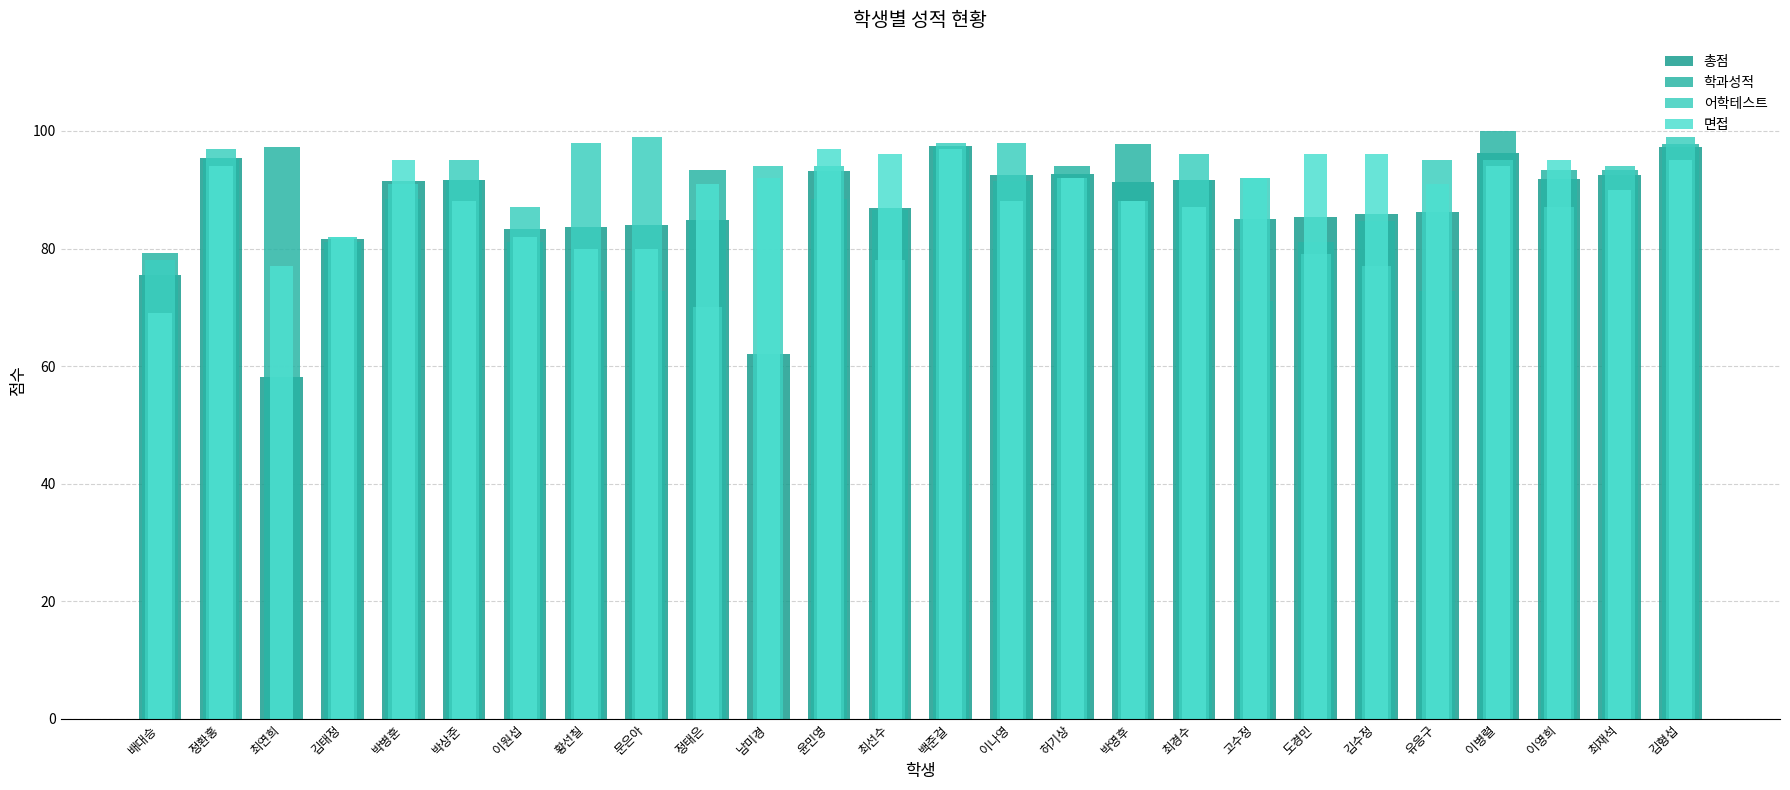

Reading left to right, what are all the values shown in this chart?

총점: 배대승=75.4	정환홍=95.4	최연희=58.1	김태정=81.7	박병훈=91.5	박상준=91.6	이원섭=83.4	황선칠=83.6	문은아=83.9	정태은=84.8	남미경=62.0	윤민영=93.1	최선수=86.9	백준걸=97.4	이나영=92.5	허기상=92.7	박영후=91.2	최경수=91.6	고수정=85.0	도경민=85.4	김수정=85.9	유응구=86.3	이병렬=96.3	이영희=91.8	최재석=92.4	김형섭=97.2
학과성적: 배대승=79.3	정환홍=95.2	최연희=97.3	김태정=81.1	박병훈=88.4	박상준=91.7	이원섭=81.1	황선칠=72.8	문은아=72.8	정태은=93.3	남미경=0.0	윤민영=88.4	최선수=86.6	백준걸=97.3	이나영=91.5	허기상=94.0	박영후=97.7	최경수=91.7	고수정=71.1	도경민=81.1	김수정=84.6	유응구=72.8	이병렬=99.9	이영희=93.3	최재석=93.3	김형섭=97.7
어학테스트: 배대승=78.0	정환홍=97.0	최연희=0.0	김태정=82.0	박병훈=91.0	박상준=95.0	이원섭=87.0	황선칠=98.0	문은아=99.0	정태은=70.0	남미경=94.0	윤민영=94.0	최선수=78.0	백준걸=98.0	이나영=98.0	허기상=92.0	박영후=88.0	최경수=96.0	고수정=92.0	도경민=79.0	김수정=77.0	유응구=95.0	이병렬=95.0	이영희=87.0	최재석=94.0	김형섭=99.0
면접: 배대승=69.0	정환홍=94.0	최연희=77.0	김태정=82.0	박병훈=95.0	박상준=88.0	이원섭=82.0	황선칠=80.0	문은아=80.0	정태은=91.0	남미경=92.0	윤민영=97.0	최선수=96.0	백준걸=97.0	이나영=88.0	허기상=92.0	박영후=88.0	최경수=87.0	고수정=92.0	도경민=96.0	김수정=96.0	유응구=91.0	이병렬=94.0	이영희=95.0	최재석=90.0	김형섭=95.0